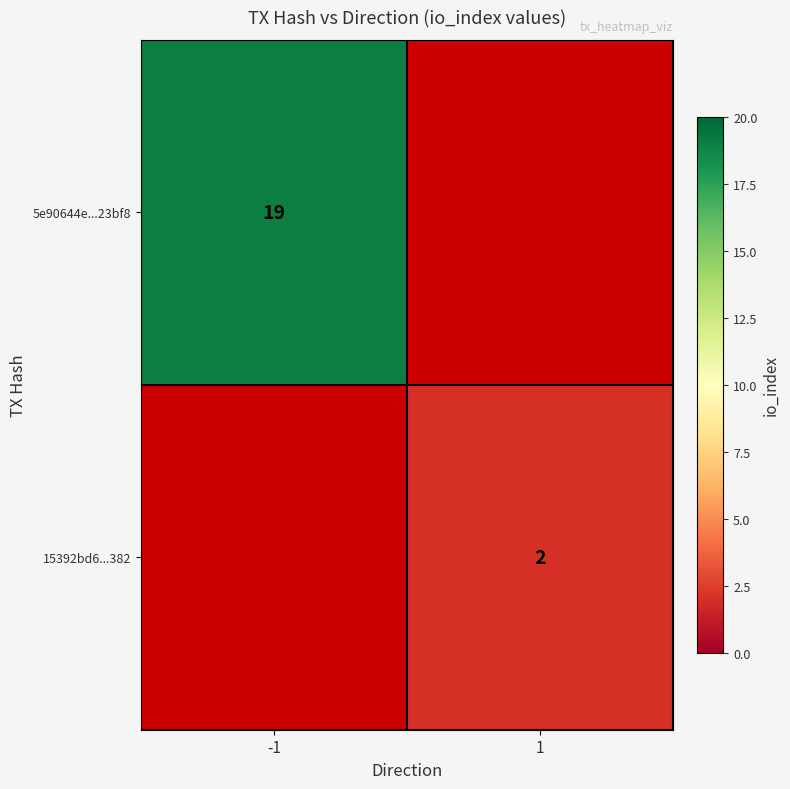

The value of 5e90644e...23bf8 at -1 is 19. True or false?

True